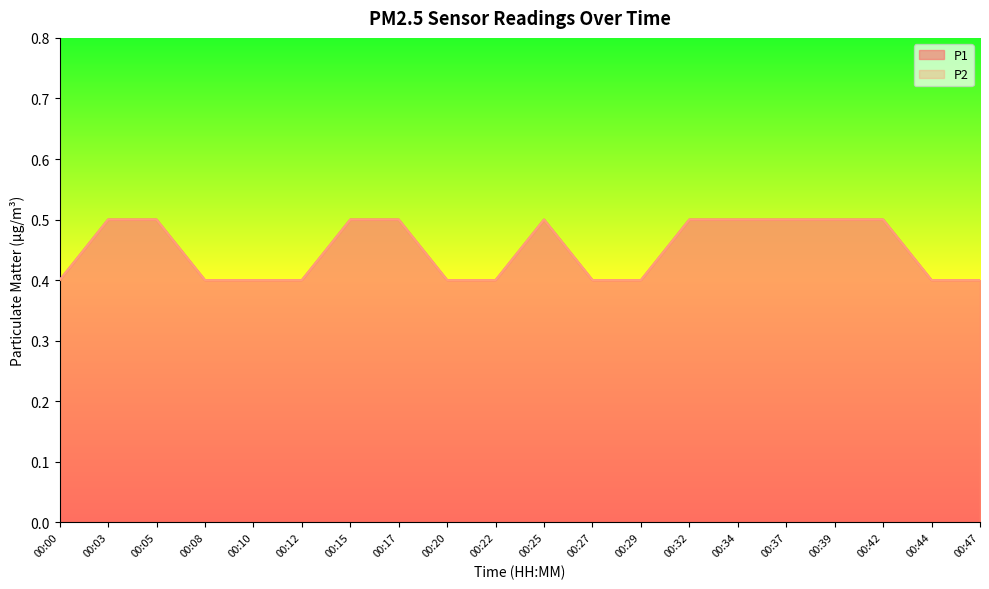

True or false: P1 and P2 cross at least once.

False